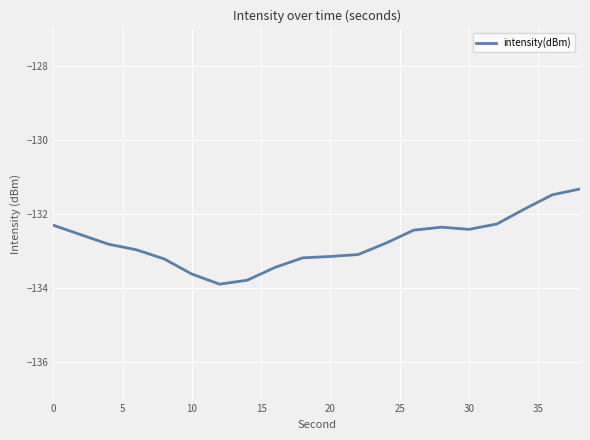

Does the chart display data point markers on the line(s)?

No